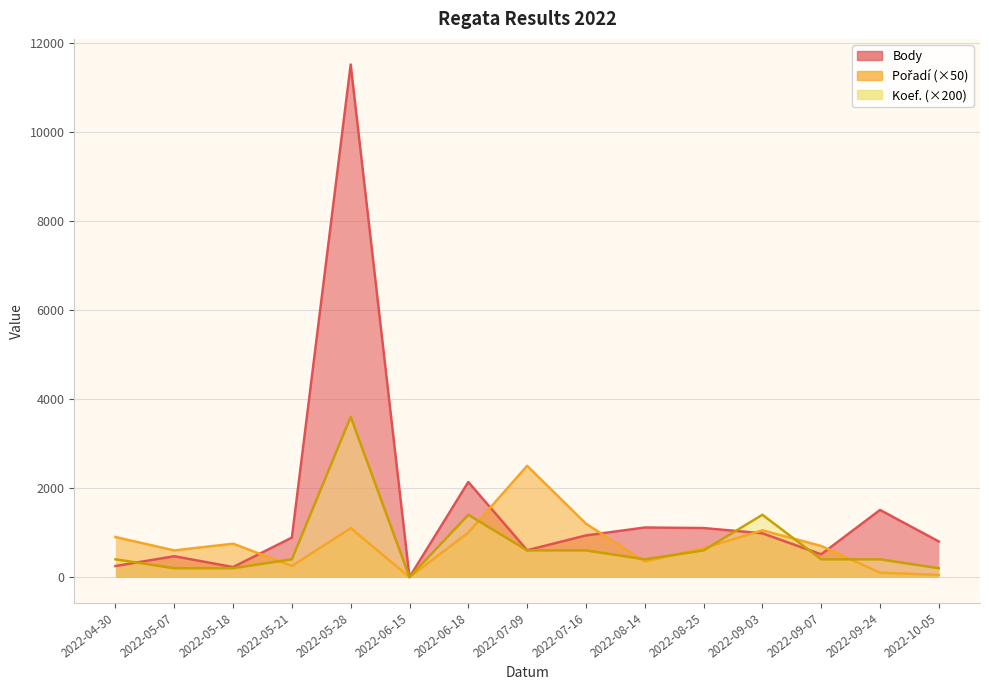

Where is Body nearest to the value 5754?

2022-06-18